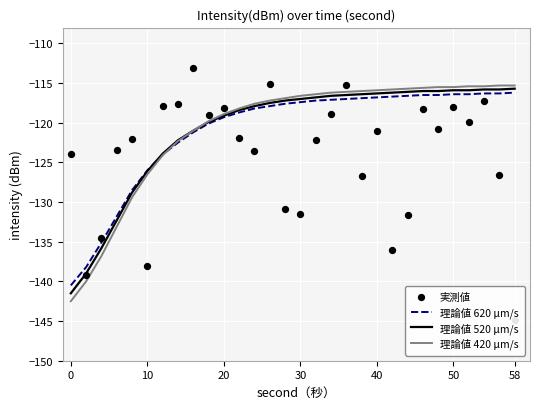

Is it true that 理論値 420 μm/s equals -165.9 at 20?

False